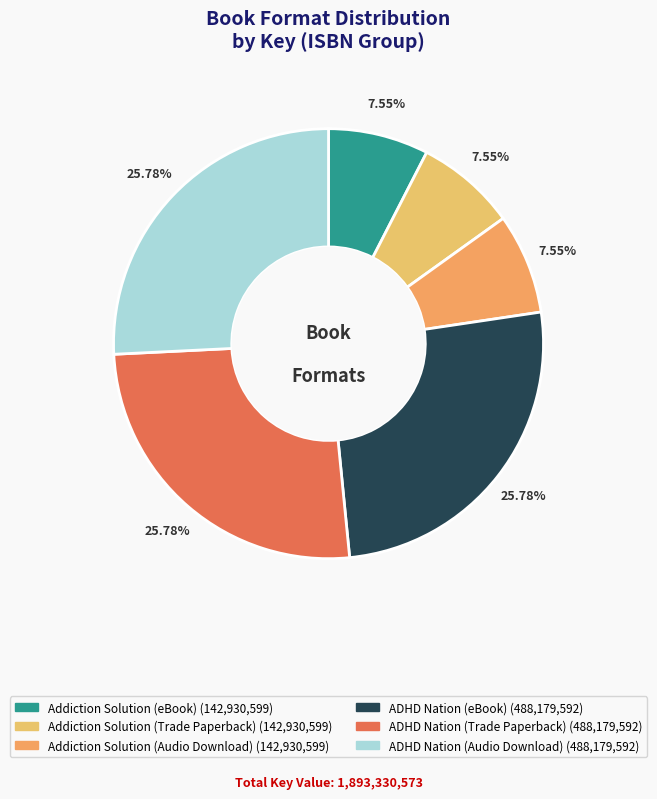

Approximately how many times larger is the value at Addiction Solution (Audio Download) compared to ADHD Nation (Audio Download)?

0.3